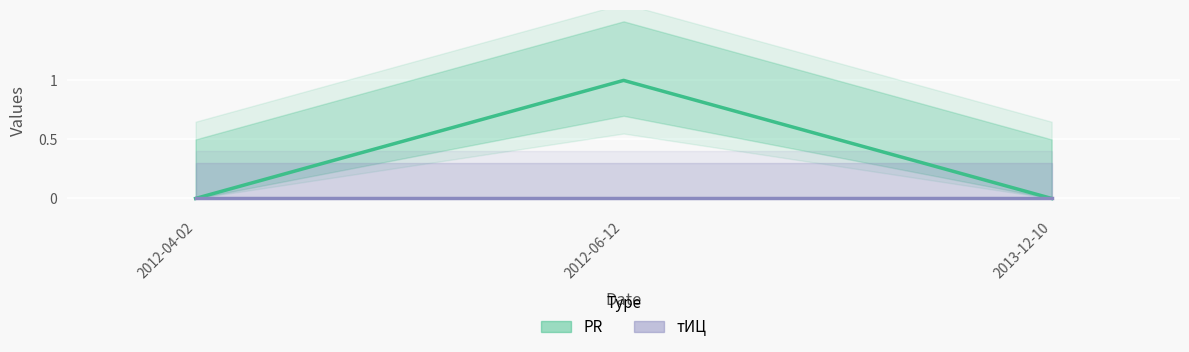

Reading left to right, what are all the values shown in this chart?

PR: 0	1	0
тИЦ: 0	0	0